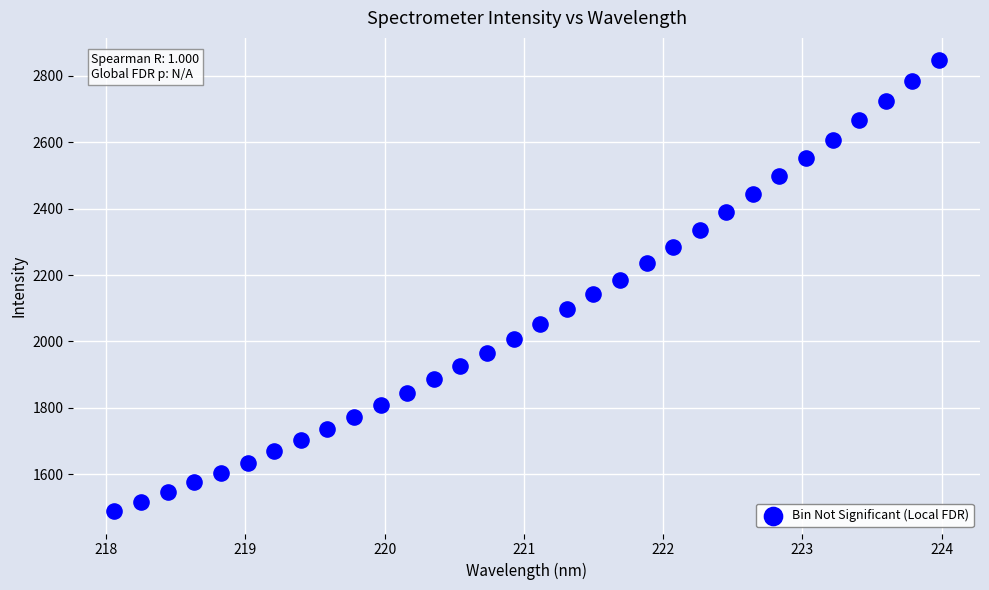

What is the range of X values (max minus min)?

5.9